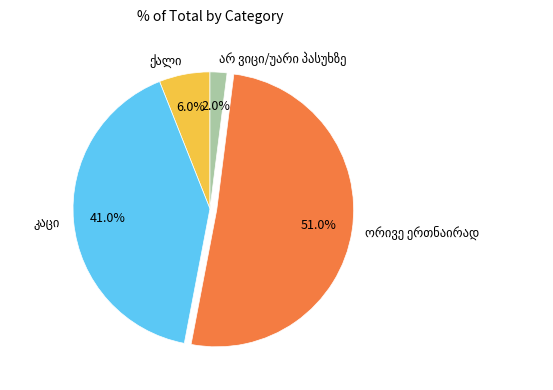

Does any single category account for the majority?

Yes